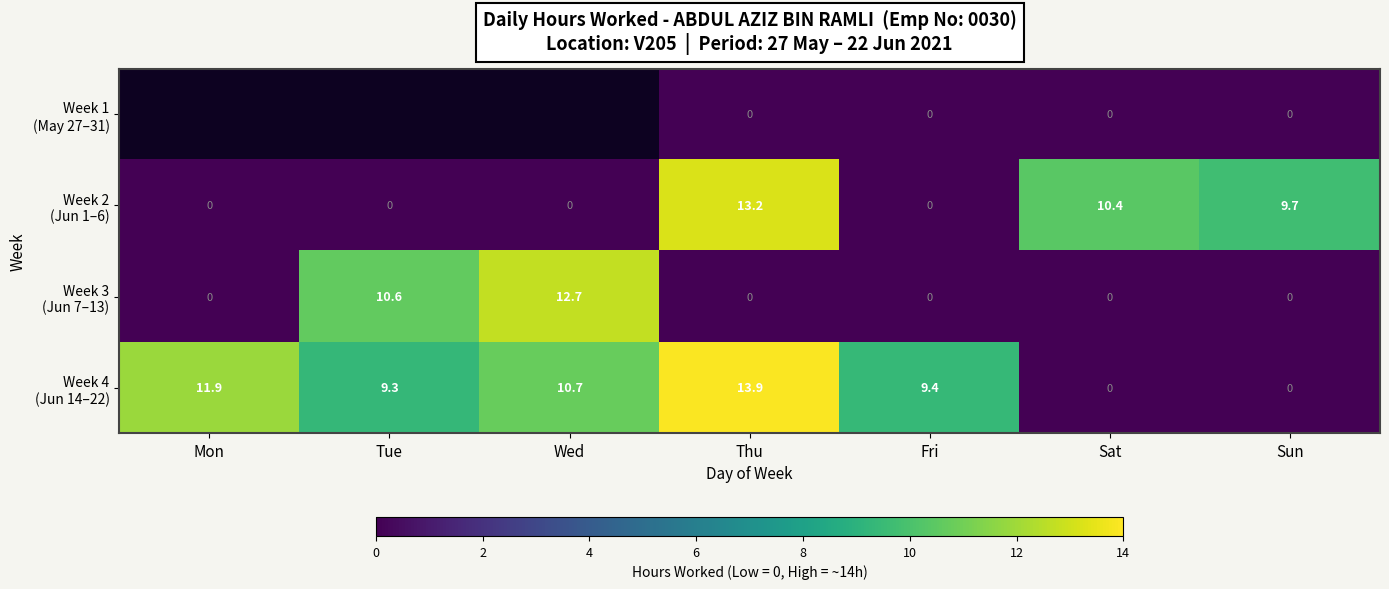

Between Wed and Fri, which is larger?

Fri